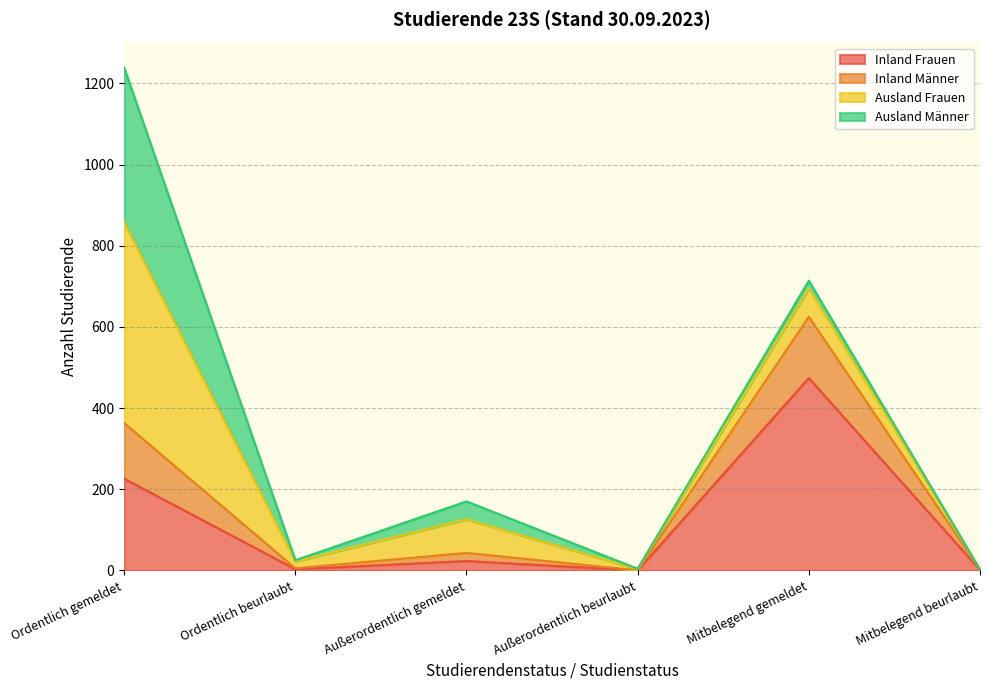

What is the sum of the Inland Frauen values at Mitbelegend beurlaubt and Ordentlich beurlaubt?

4